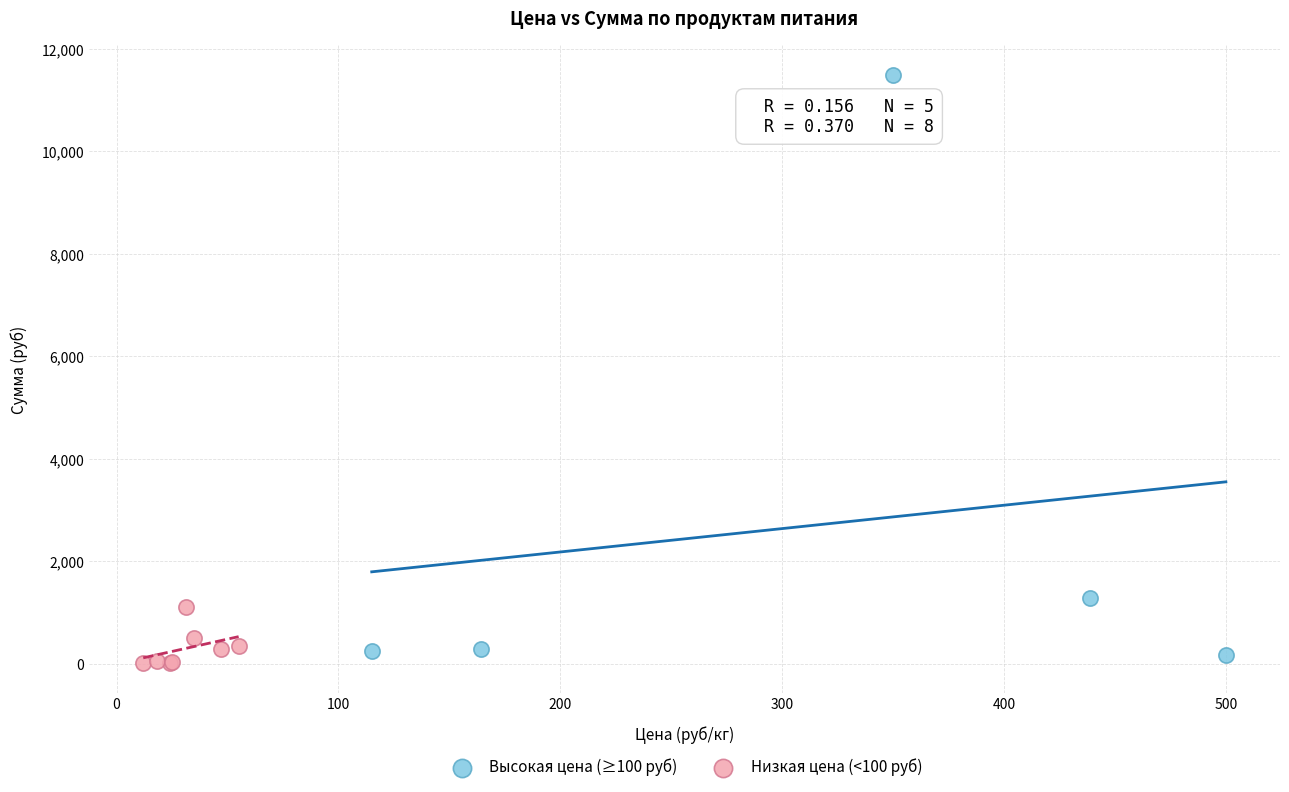

Which series contains the highest Y value?

Высокая цена (≥100 руб)